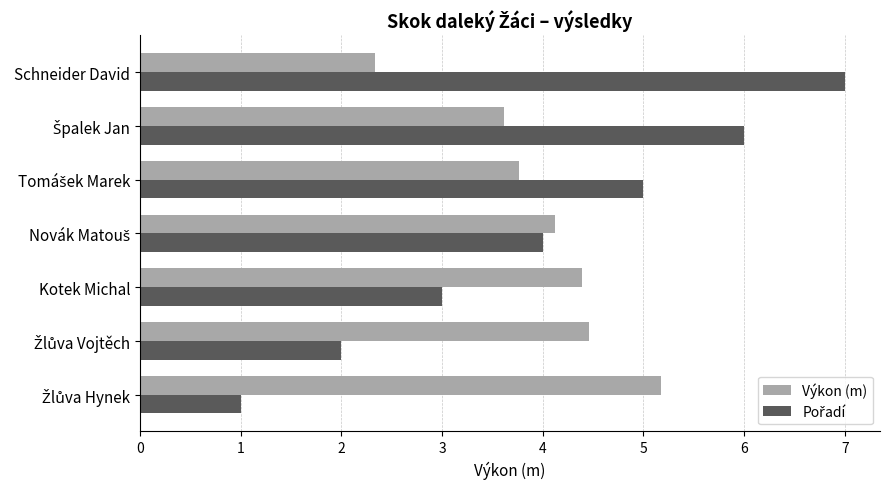

Count the number of categories in the chart.

7